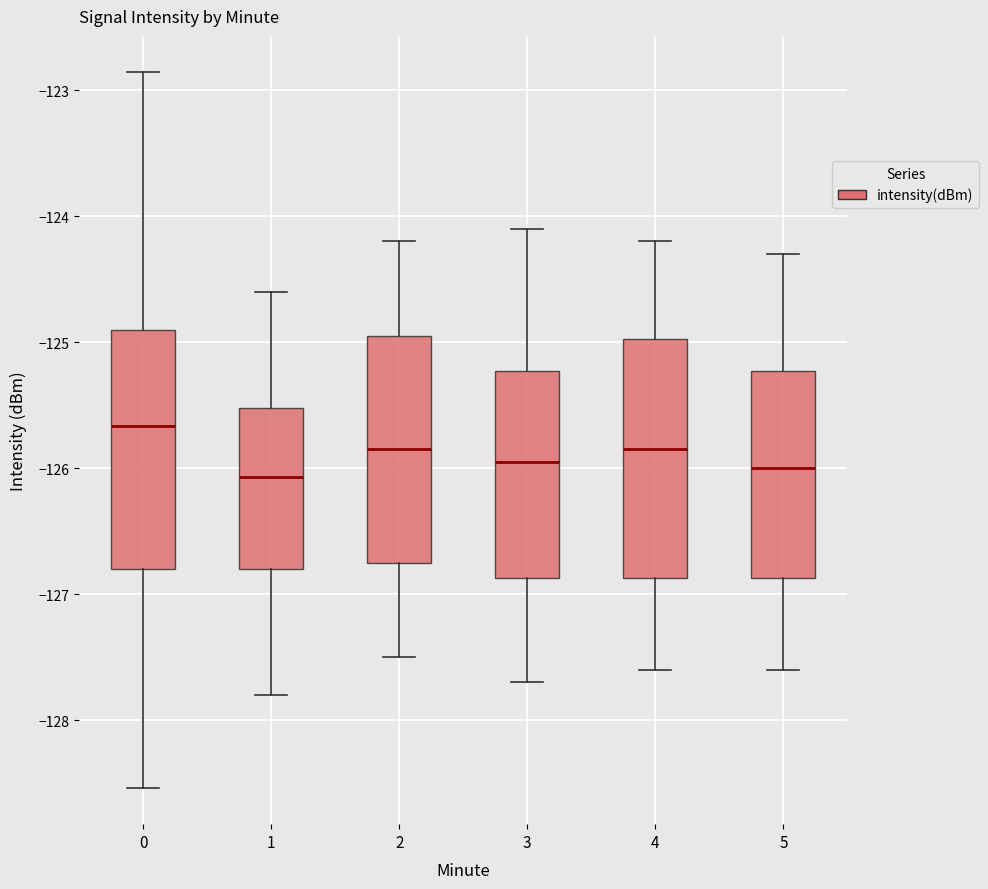

Reading left to right, transcribe this box plot: for each box, give where its median line is, the range the box spans, and where its two whiskers end, as read against the y-axis. The values are not printed on the chart, so give them approximately, as read against the axis.

0: median -125.7, box -126.8 to -124.9, whiskers -128.5 to -122.9
1: median -126.1, box -126.8 to -125.5, whiskers -127.8 to -124.6
2: median -125.8, box -126.7 to -124.9, whiskers -127.5 to -124.2
3: median -125.9, box -126.9 to -125.2, whiskers -127.7 to -124.1
4: median -125.8, box -126.9 to -125.0, whiskers -127.6 to -124.2
5: median -126.0, box -126.9 to -125.2, whiskers -127.6 to -124.3